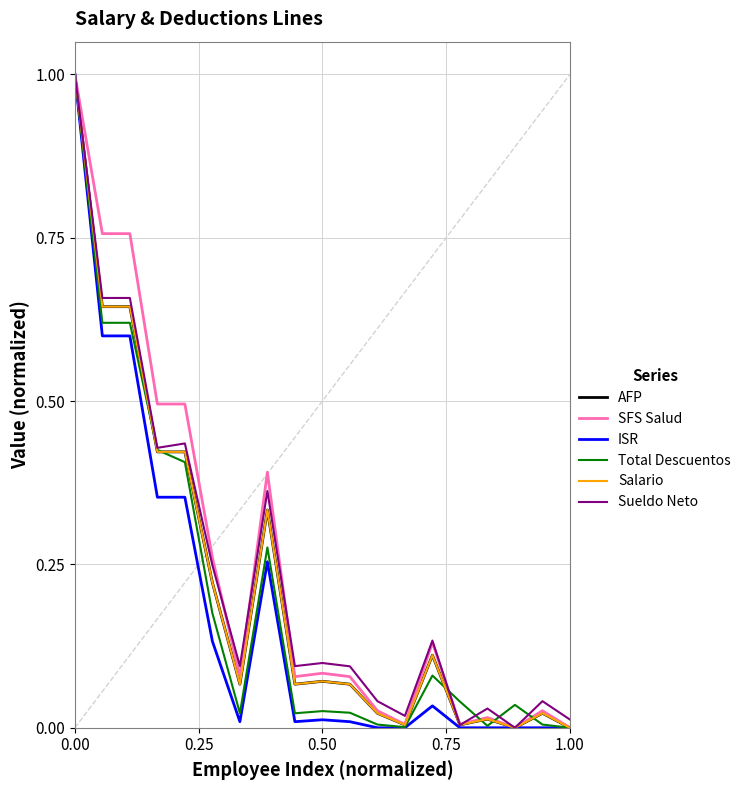

Rank the series by their maximum value, from lowest to highest.

AFP, SFS Salud, ISR, Total Descuentos, Salario, Sueldo Neto